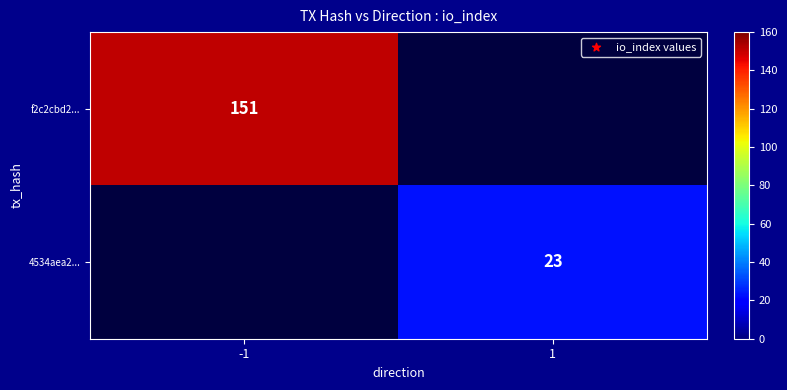

True or false: f2c2cbd2... has a value of 91 at -1.

False